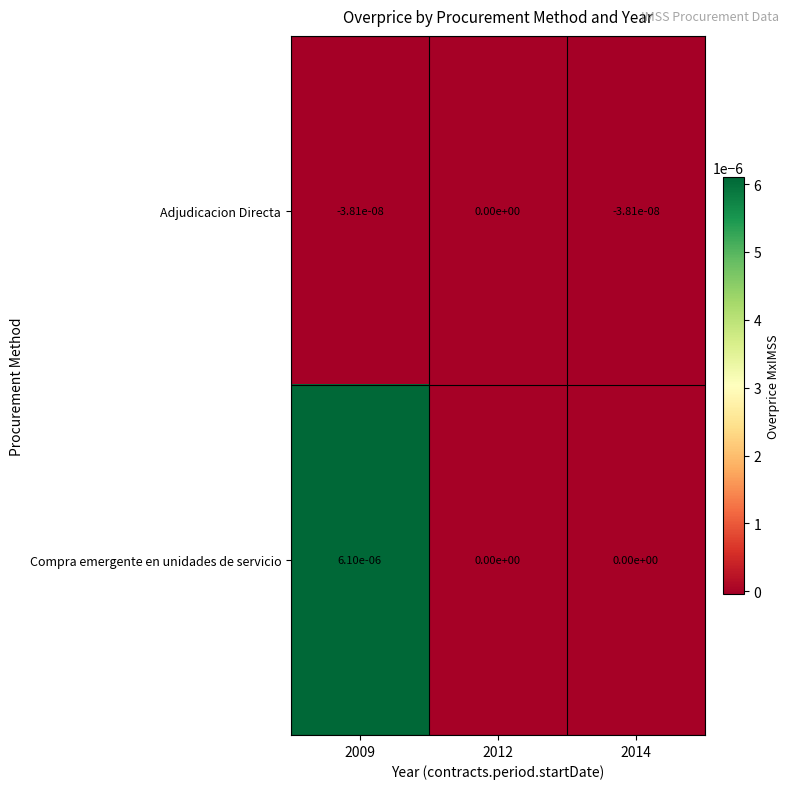

Rank the series by their maximum value, from lowest to highest.

Adjudicacion Directa, Compra emergente en unidades de servicio